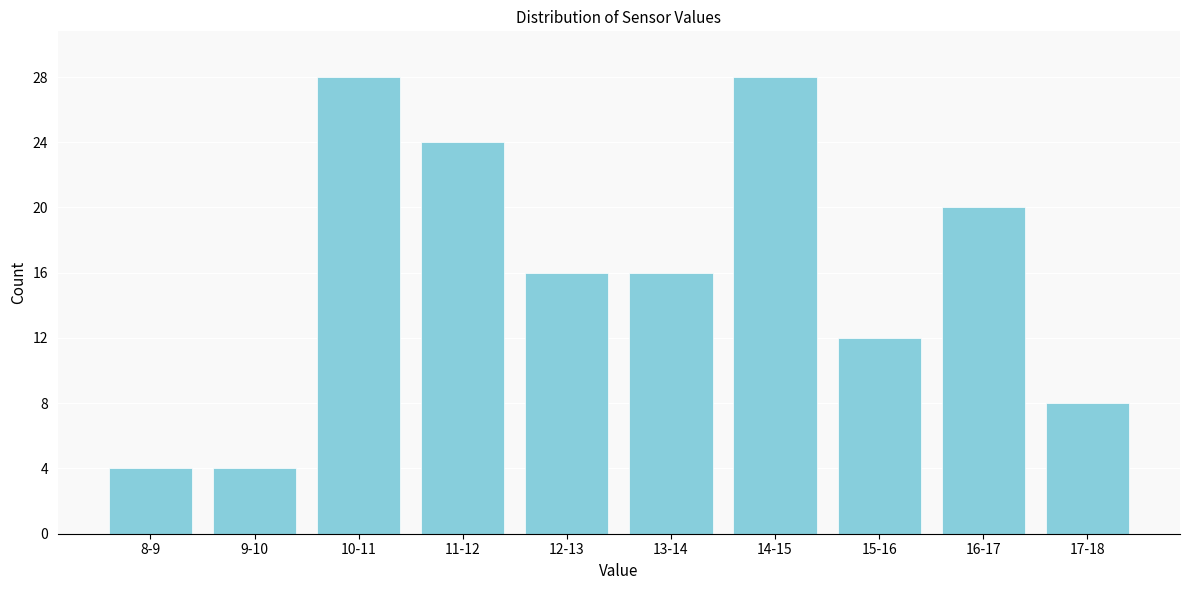

Reading left to right, list all the values displayed in this chart.

8-9=4	9-10=4	10-11=28	11-12=24	12-13=16	13-14=16	14-15=28	15-16=12	16-17=20	17-18=8